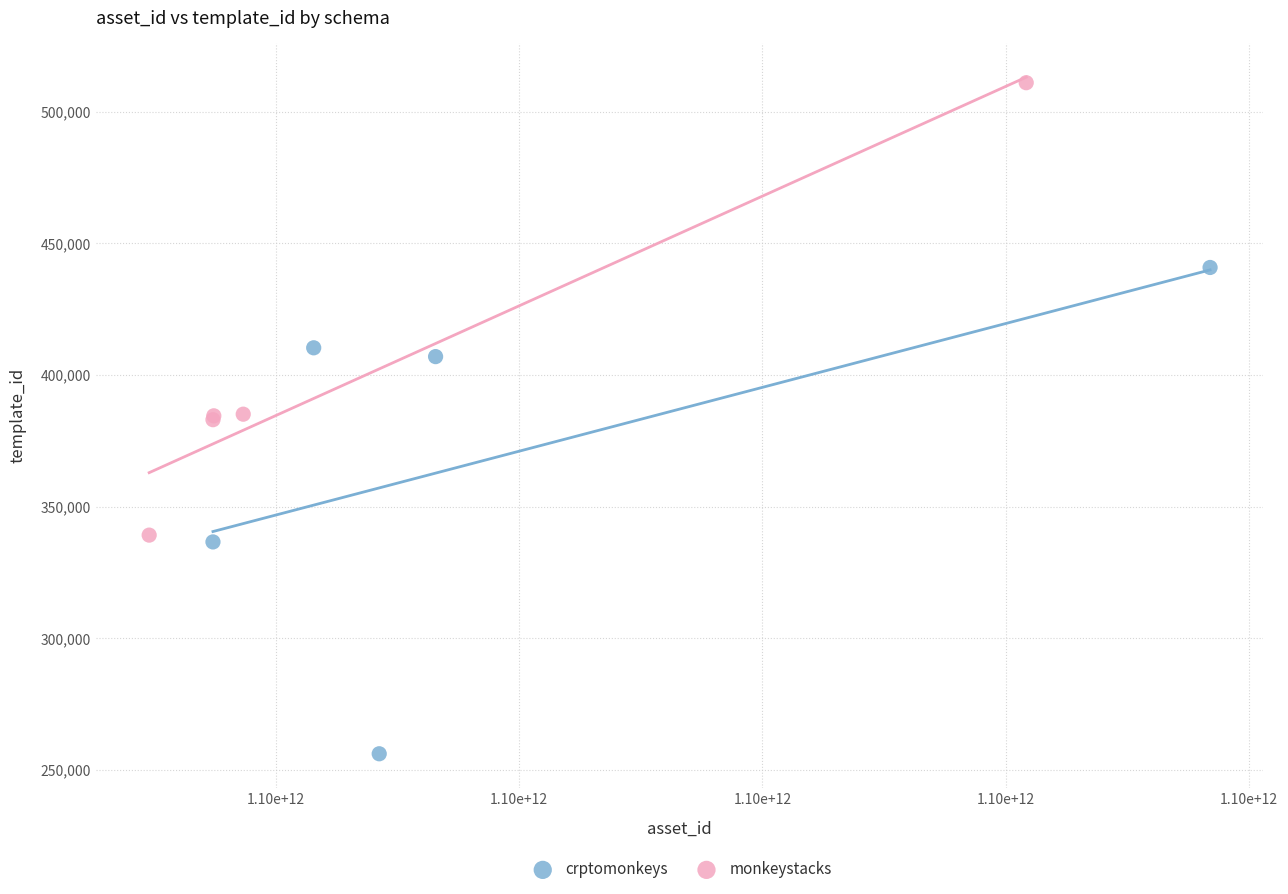

Which series contains the highest Y value?

monkeystacks